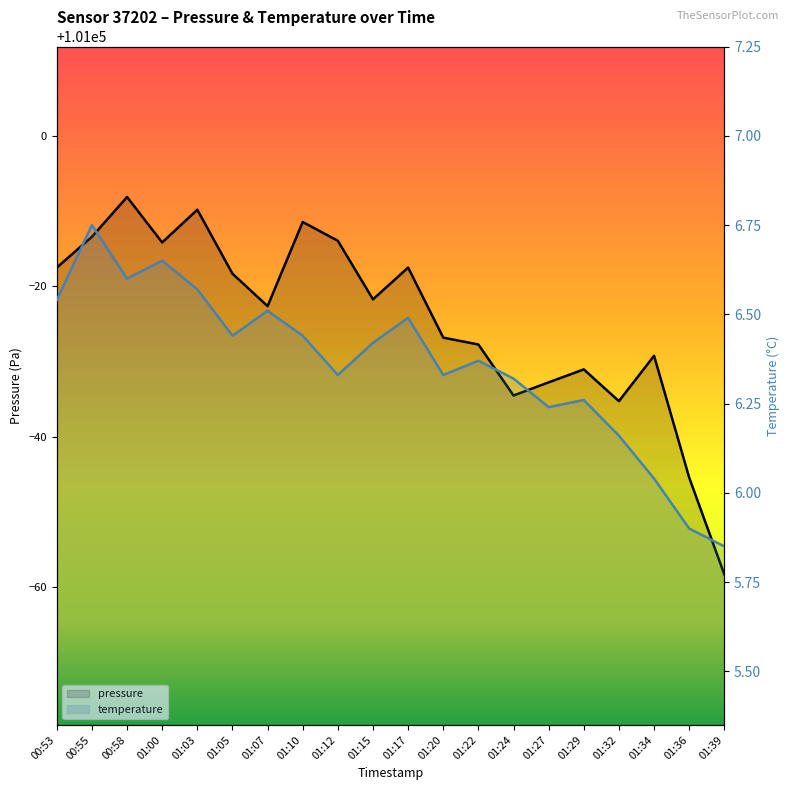

In pressure, how many points are lower than both neighbors (excluding endpoints)?

5